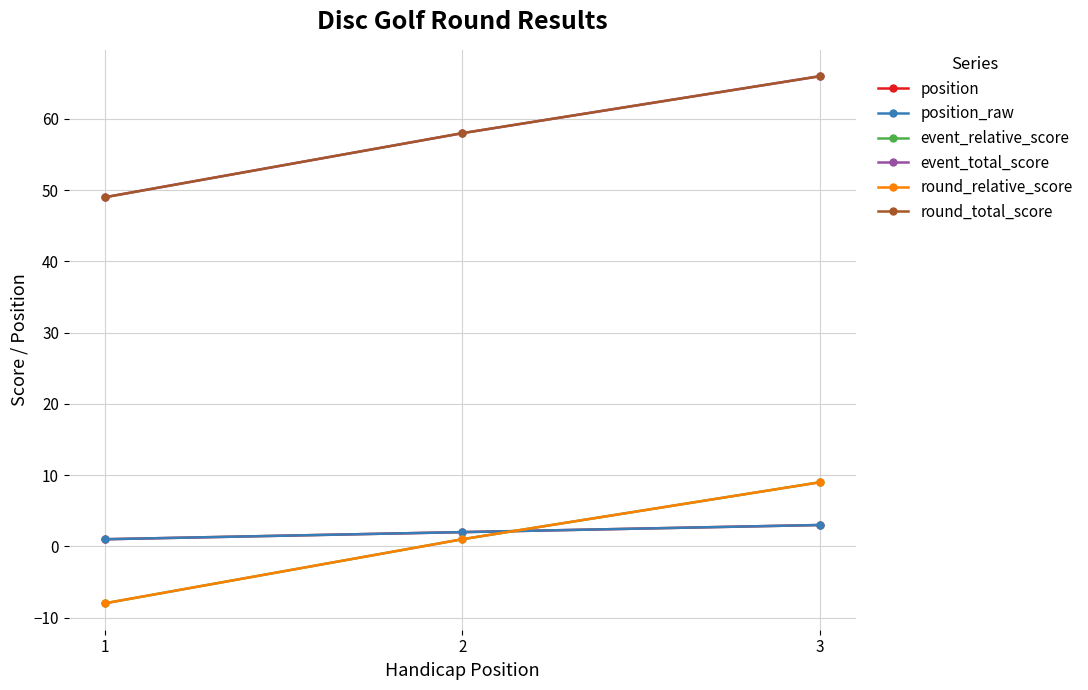

Which series has the largest total across all categories?

event_total_score